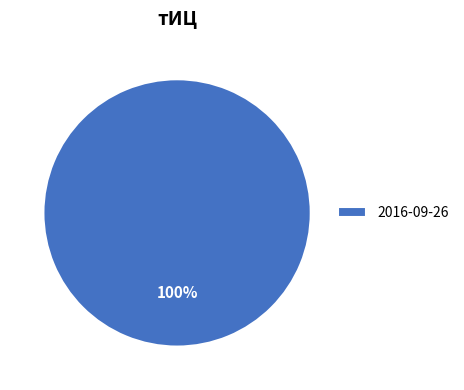

Does any single category account for the majority?

Yes